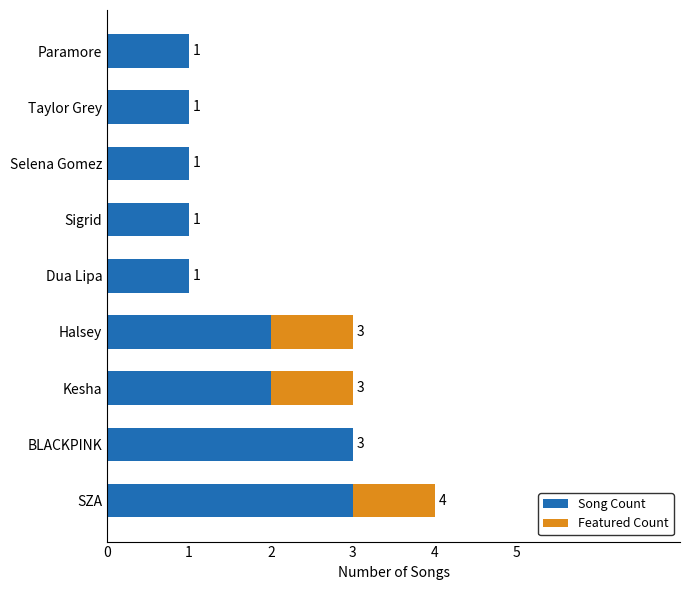

Count the number of categories in the chart.

9